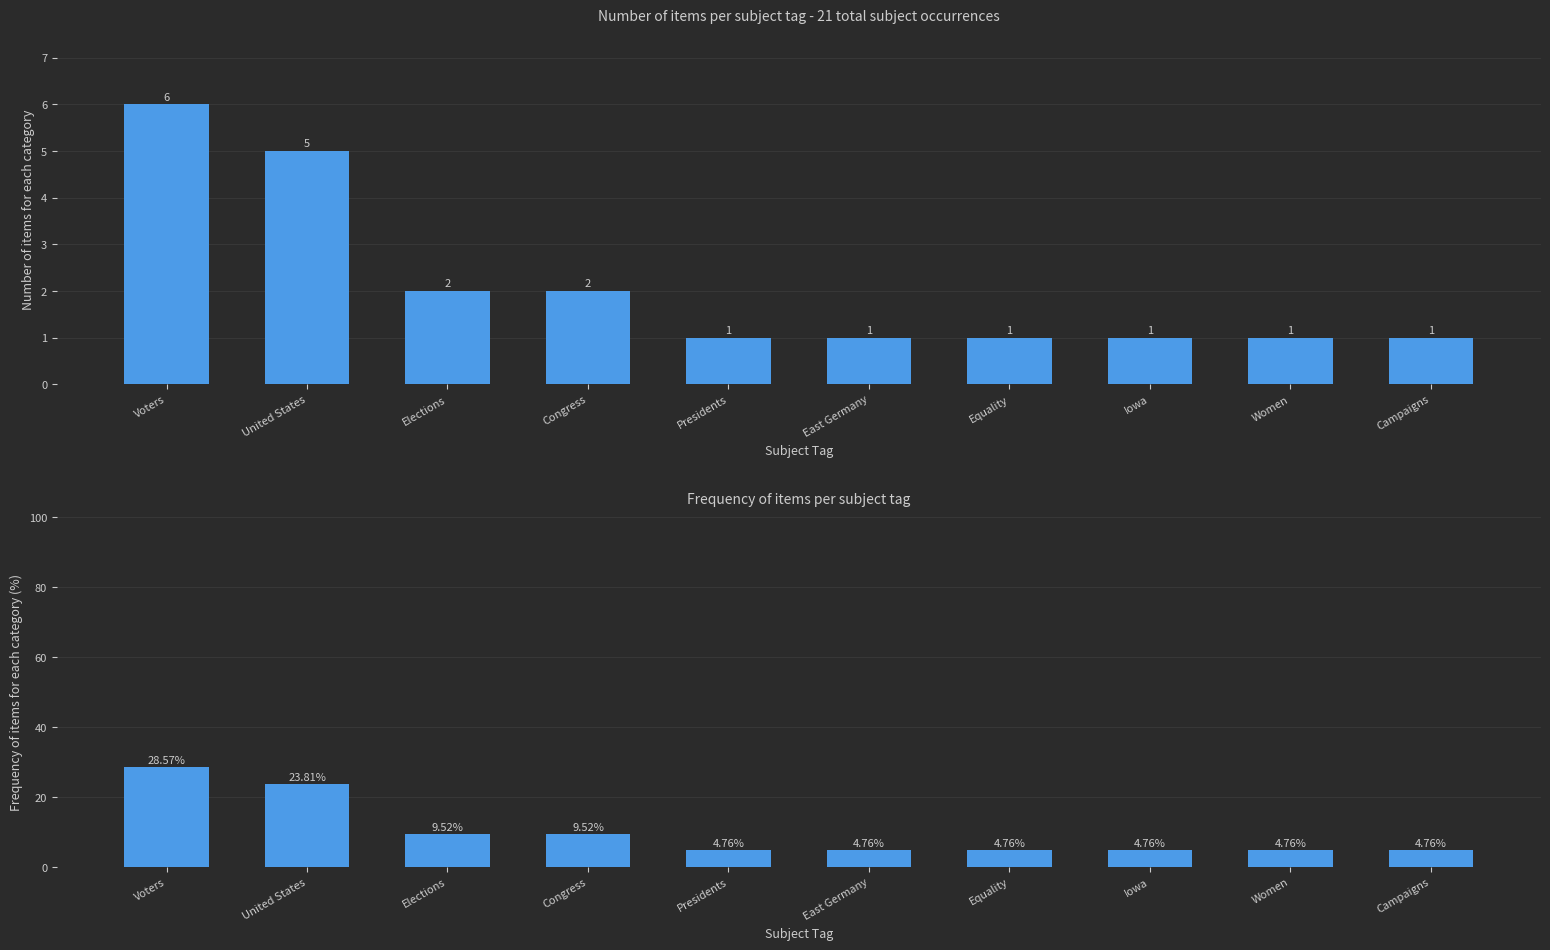

How many groups of bars are there?

10